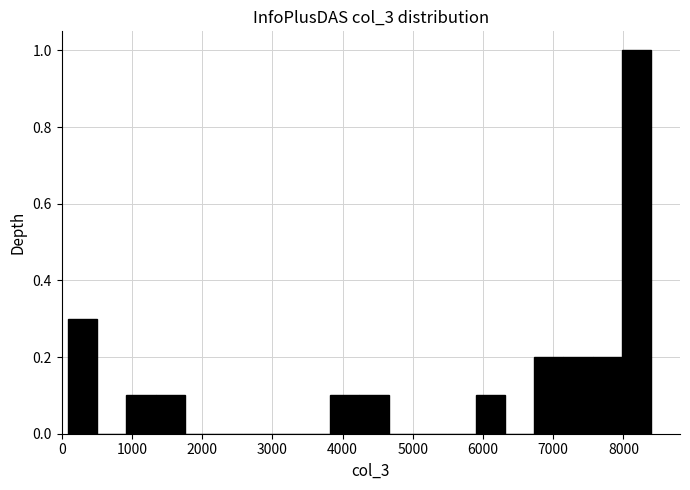

How tall is the bar that spans 900 to 1300 on the x-axis? Neither the bar edges nor the heights are printed on the chart, so give them approximately, as read against the axes.

0.1